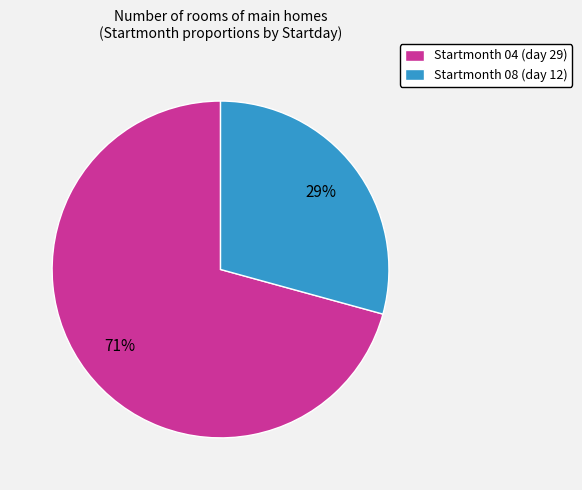

Which slice is the largest?

Startmonth 04 (day 29)